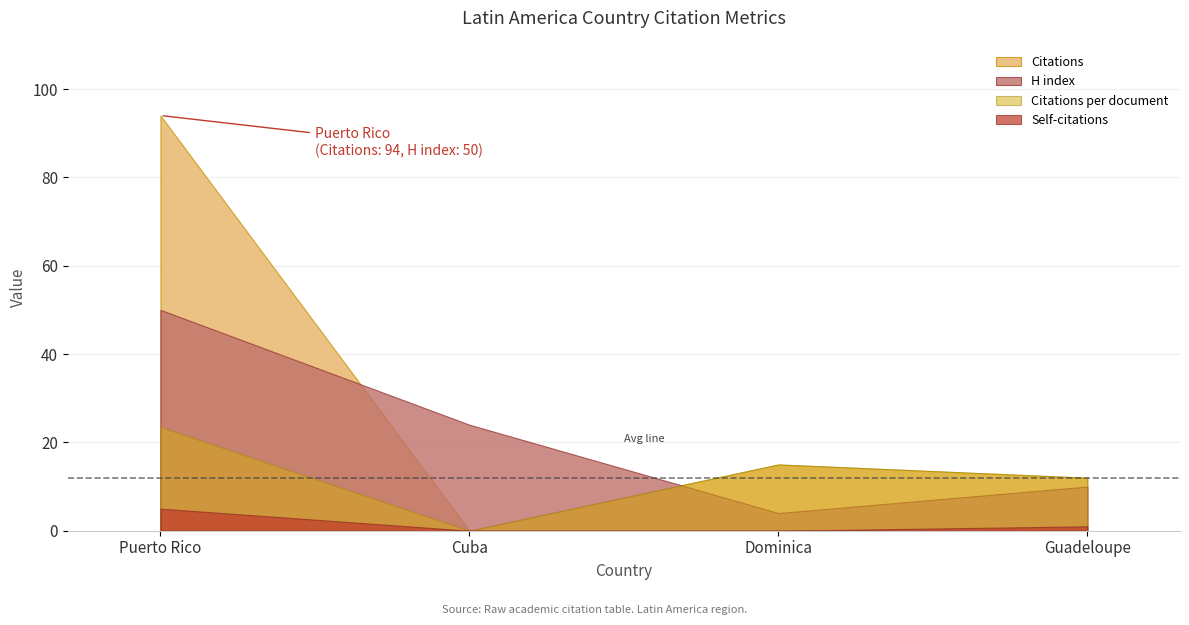

What is the sum of all Citations values?

121.0